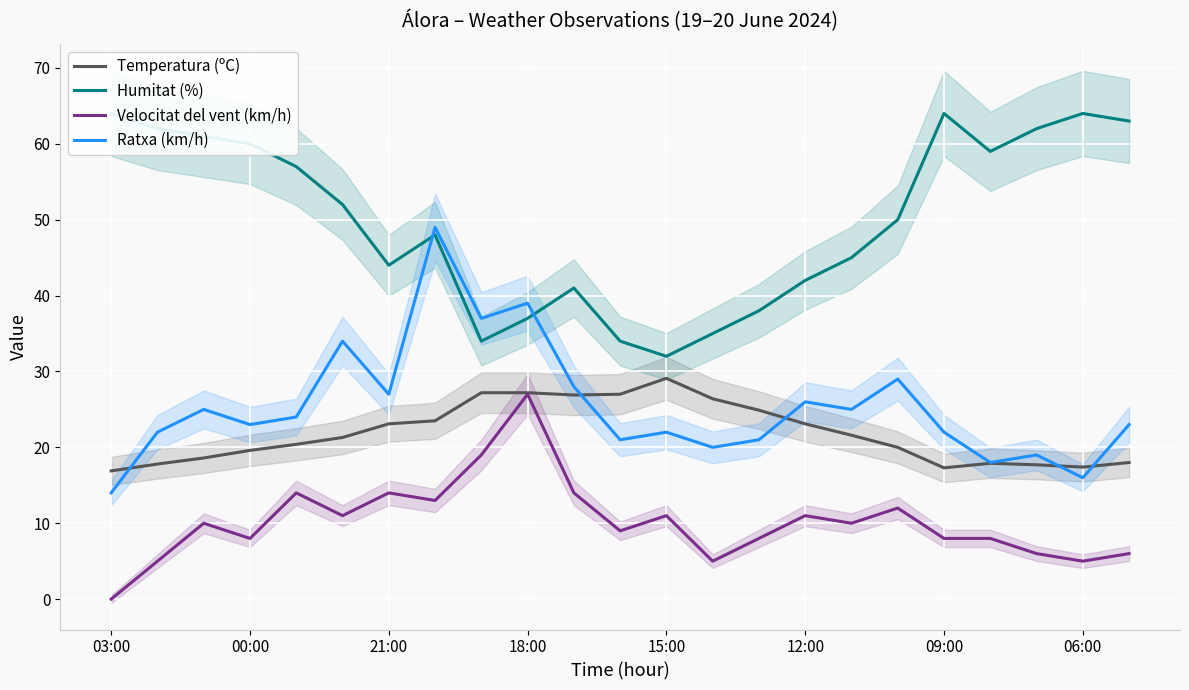

True or false: Ratxa (km/h) has more than 1 interior local peaks.

True